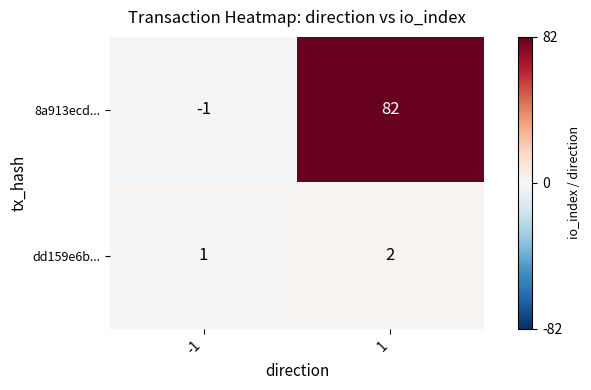

Between -1 and 1, which series saw the biggest shift?

8a913ecd...